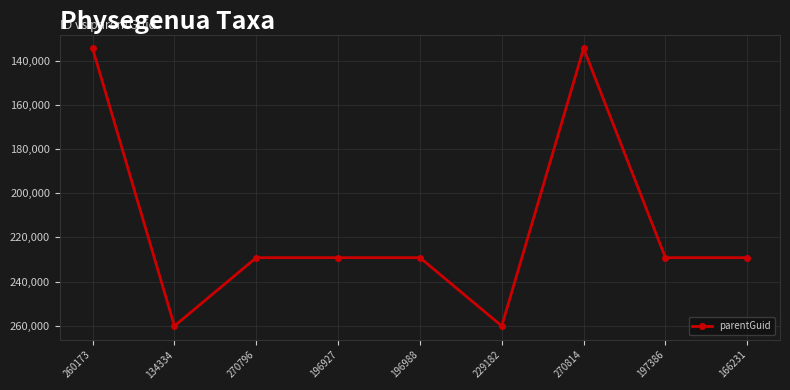

What is the label of the 1st point from the right?

166231